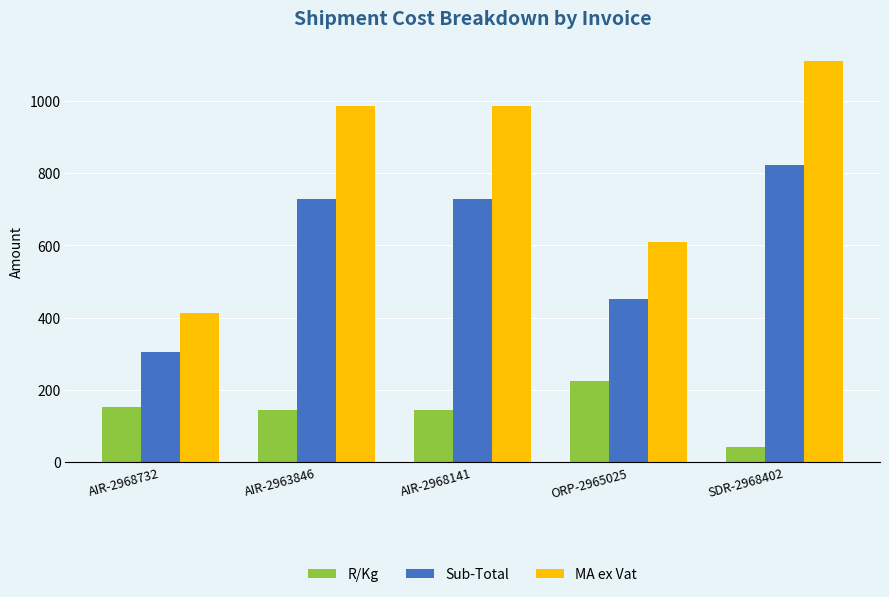

How many groups of bars are there?

5